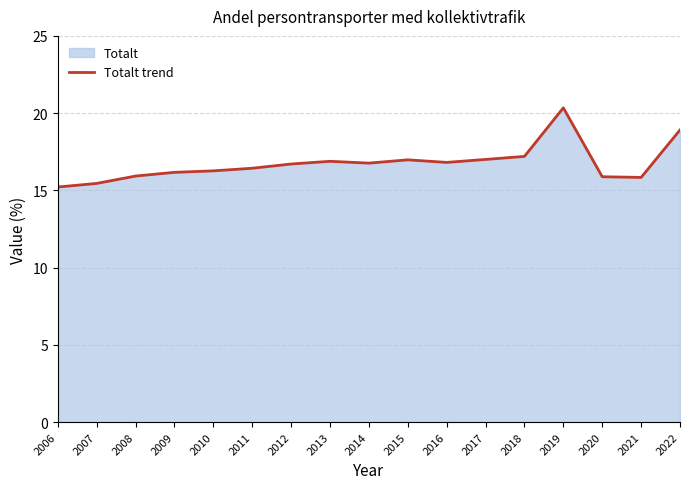

Which label corresponds to the largest value in the chart?

2019